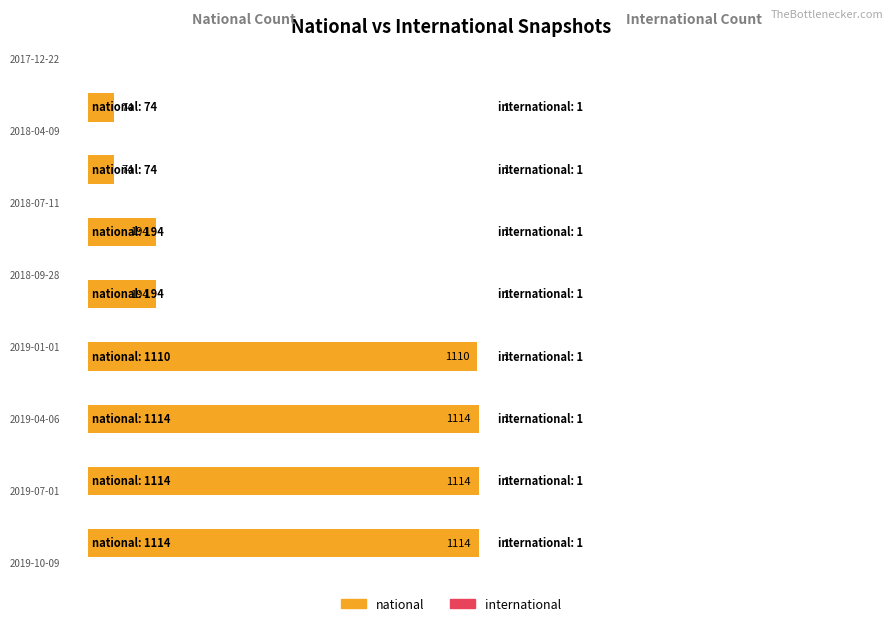

What is the average value of the international series?

1